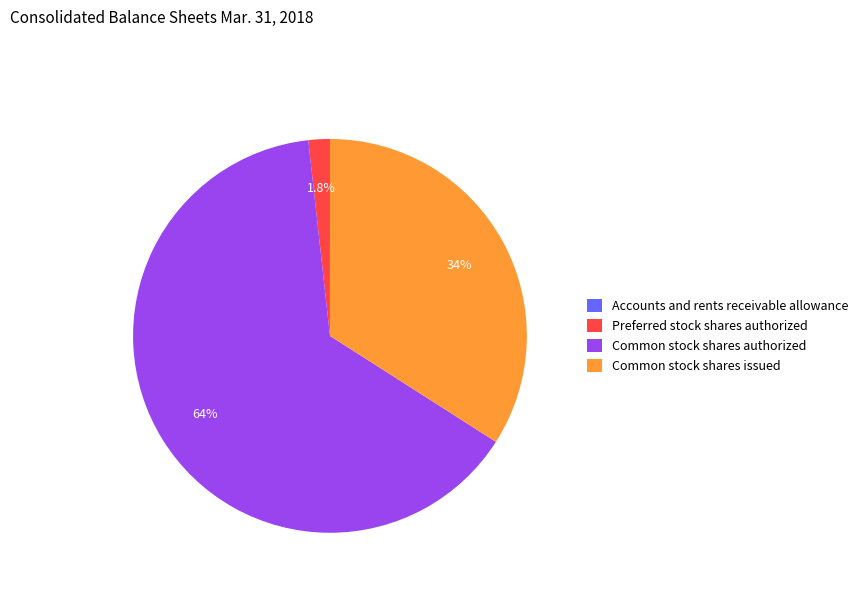

What is the largest slice in the pie chart?

Common stock shares authorized